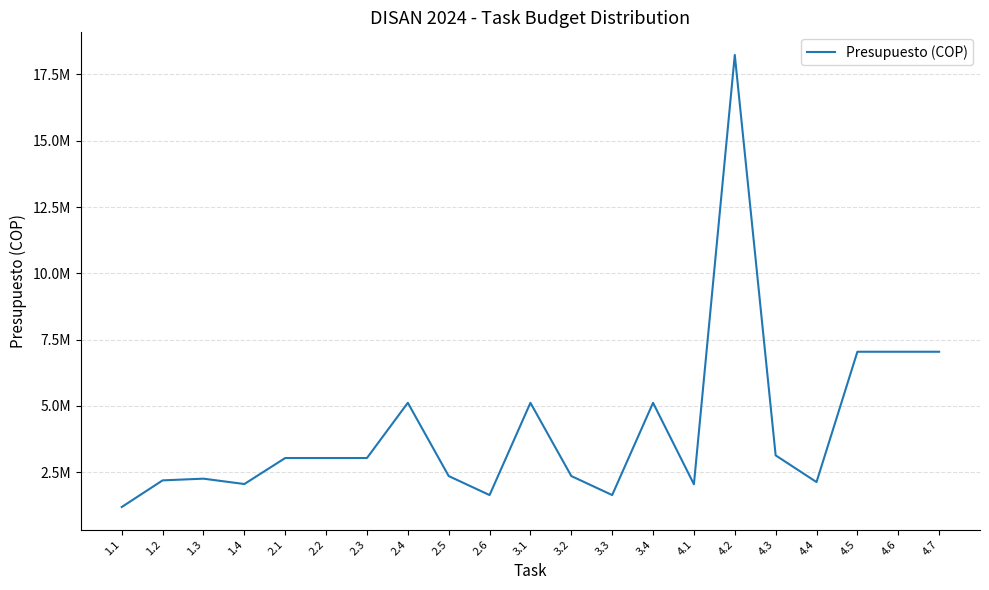

Reading left to right, list all the values displayed in this chart.

1.1=1192025.8	1.2=2195948.8	1.3=2260297.2	1.4=2057946.5	2.1=3038748.0	2.2=3038748.0	2.3=3038748.0	2.4=5120589.0	2.5=2359000.0	2.6=1642055.0	3.1=5120589.0	3.2=2359000.0	3.3=1642055.0	3.4=5120589.0	4.1=2049916.0	4.2=18235621.0	4.3=3138548.0	4.4=2132077.0	4.5=7045301.0	4.6=7045301.0	4.7=7045301.0